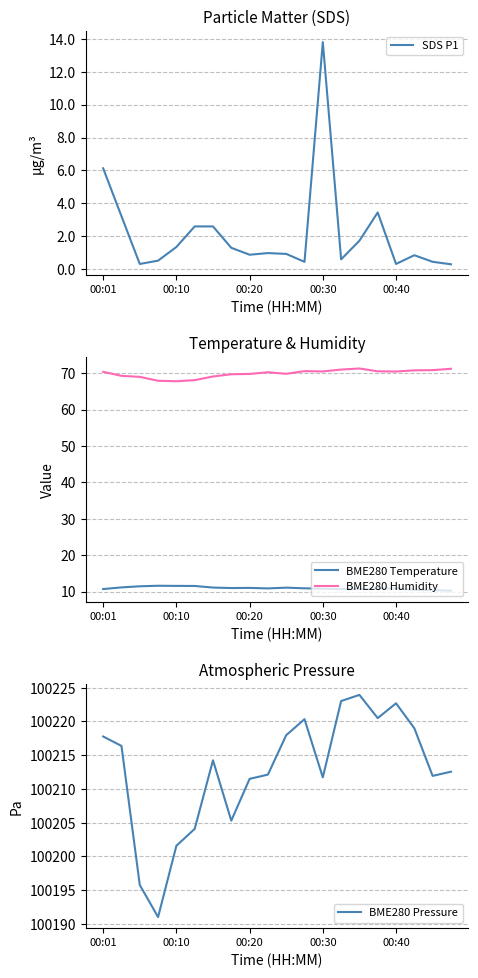

What is the approximate value of BME280 Humidity at 00:40?

70.5